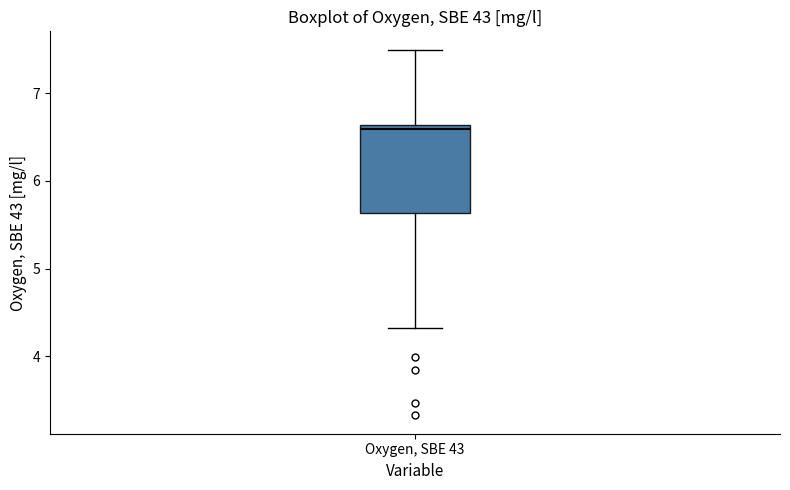

Transcribe this box plot: give where the median line is, the range the box spans, and where the two whiskers end, as read against the y-axis. The values are not printed on the chart, so give them approximately, as read against the axis.

median 6.6 (just below the box's upper edge), box 5.6 to 6.6, whiskers 4.3 to 7.5